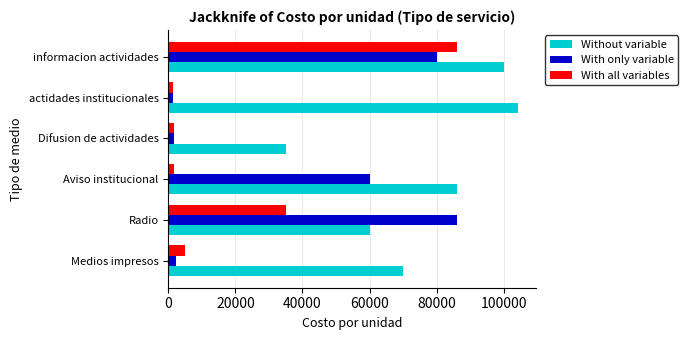

What is the difference between the maximum and minimum values in the With all variables series?

84658.0